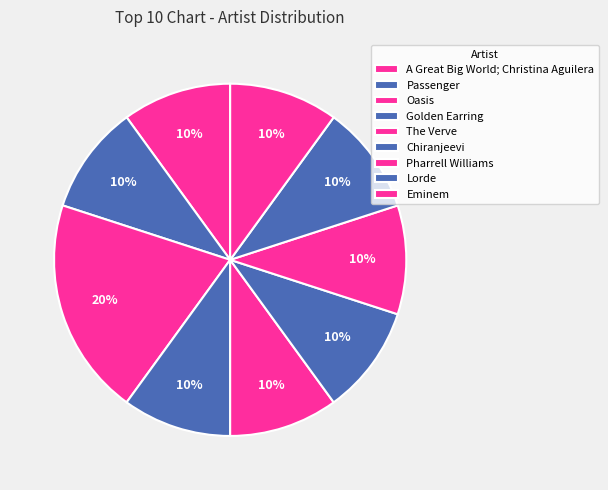

How many slices are in this pie chart?

9